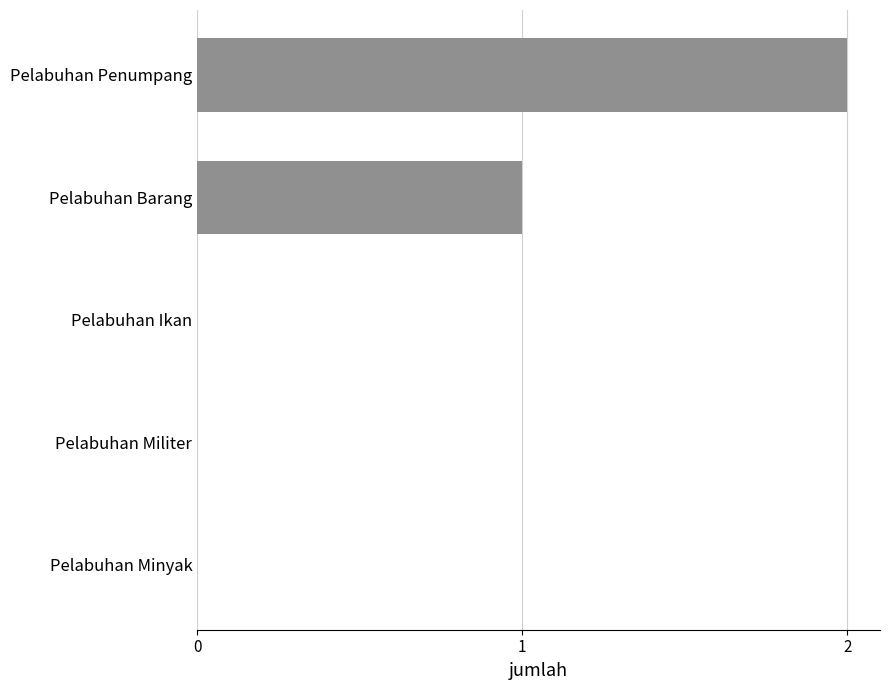

Is it true that the value at Pelabuhan Militer is -1?

False